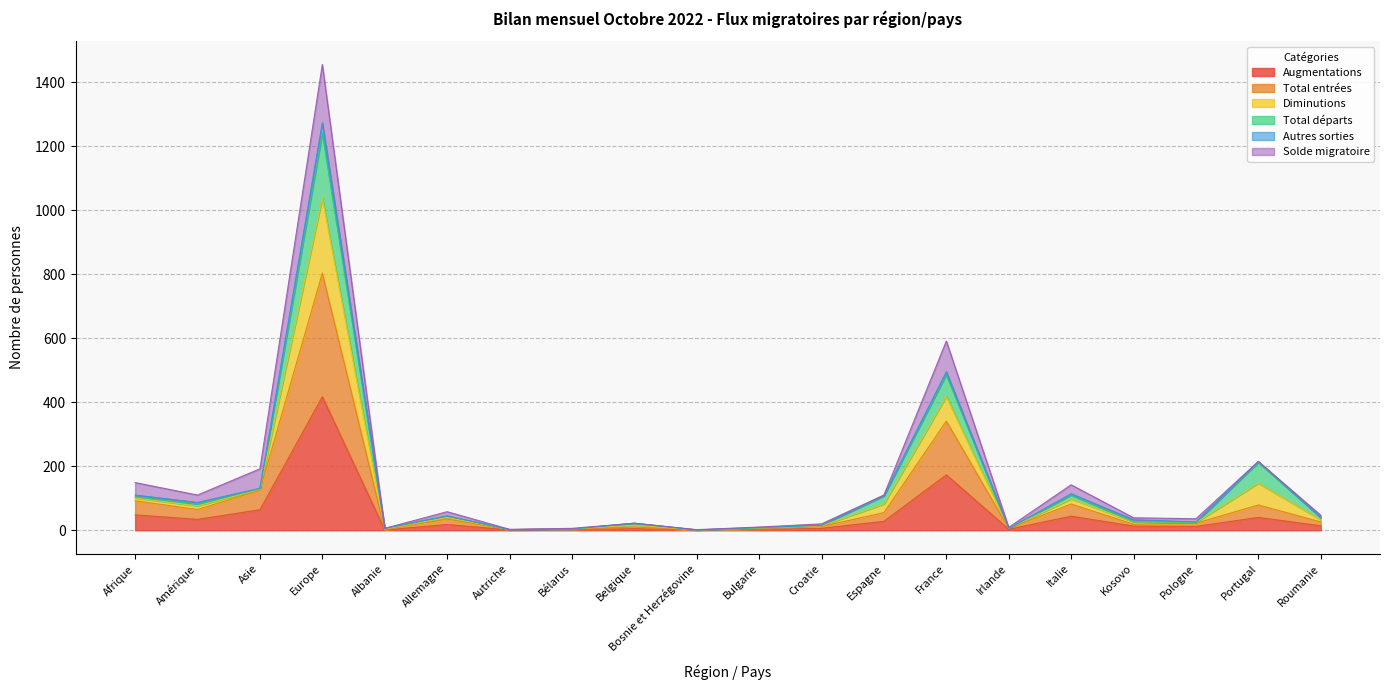

How many lines are shown in the chart?

6